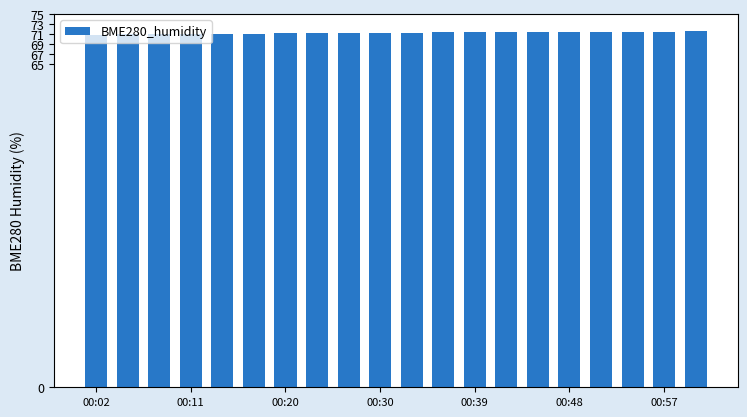

What is the sum of all values?

1425.5